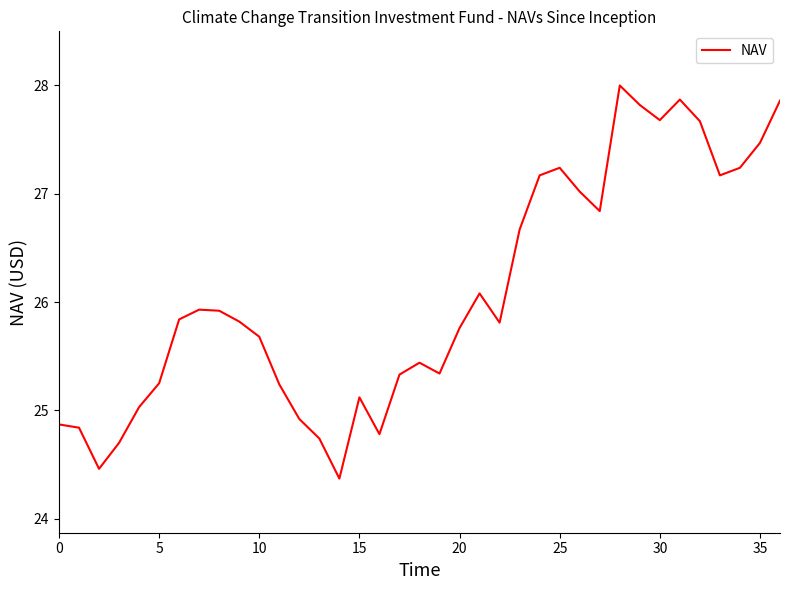

What is the smallest value displayed?

24.4